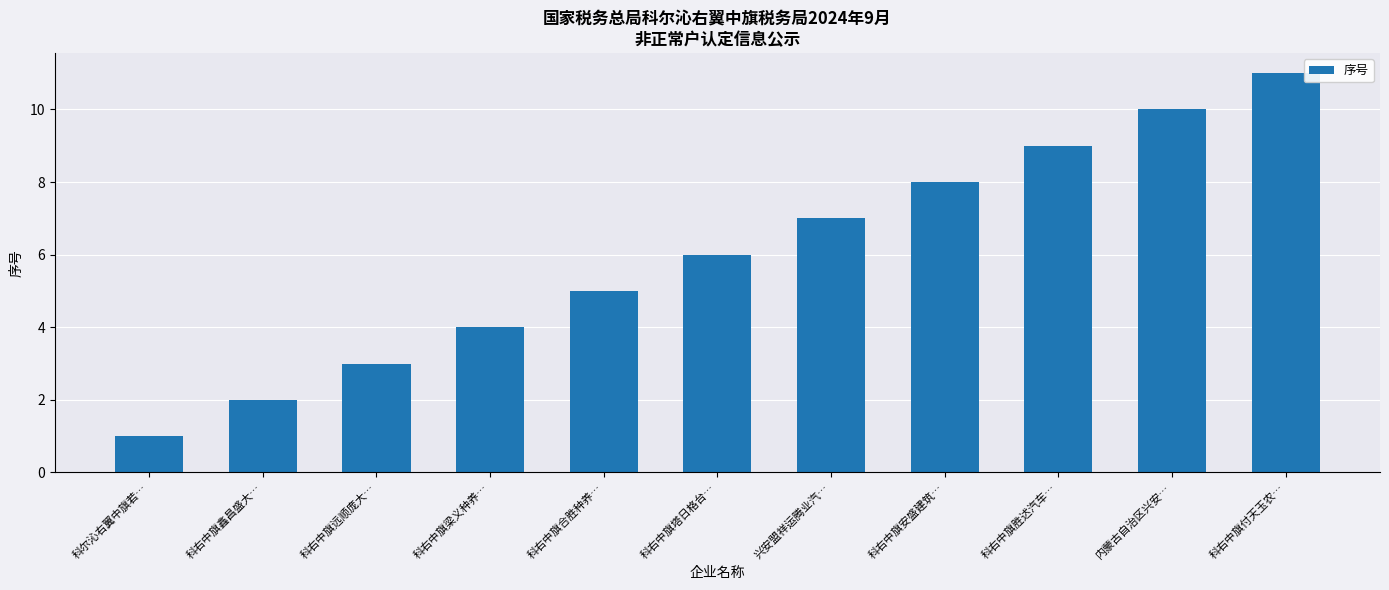

What is the label of the 11th bar from the left?

科右中旗付天玉农…